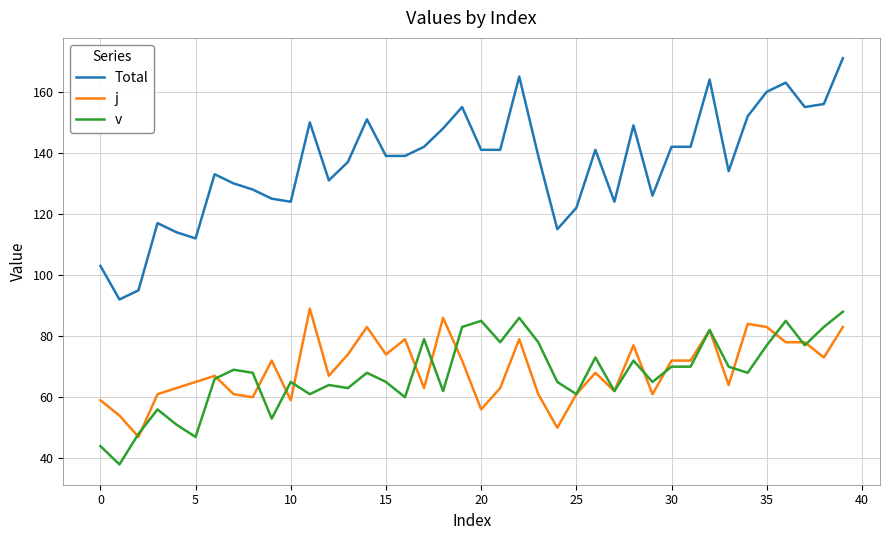

What is the sum of all j values?

2762